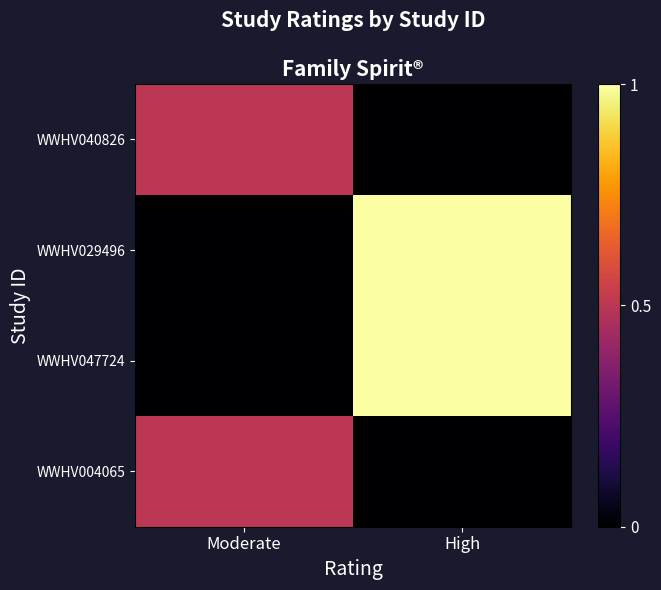

Which series has the largest total across all categories?

WWHV029496